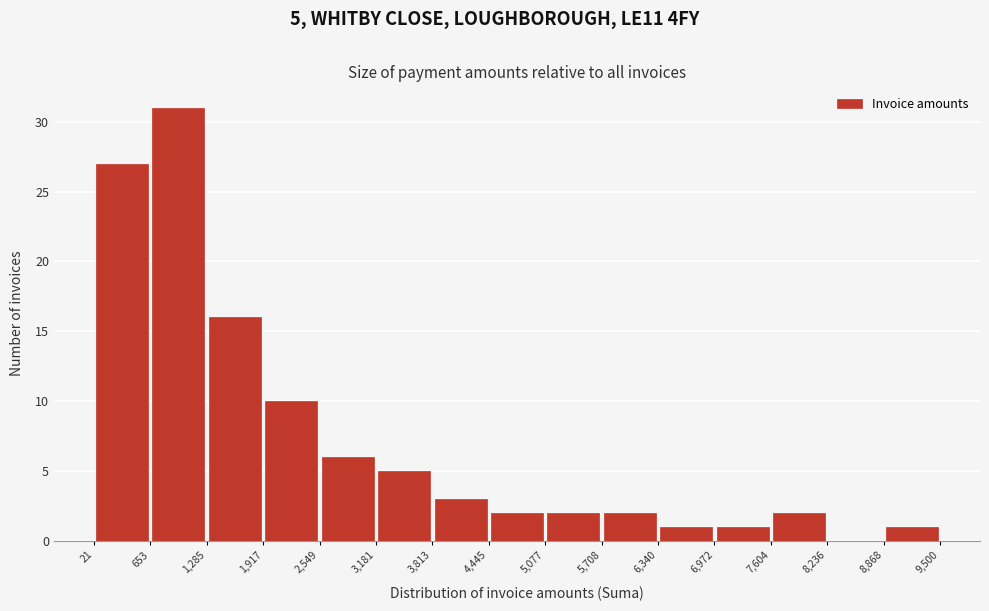

Over which range of the x-axis is the bar tallest?

653 to 1,285